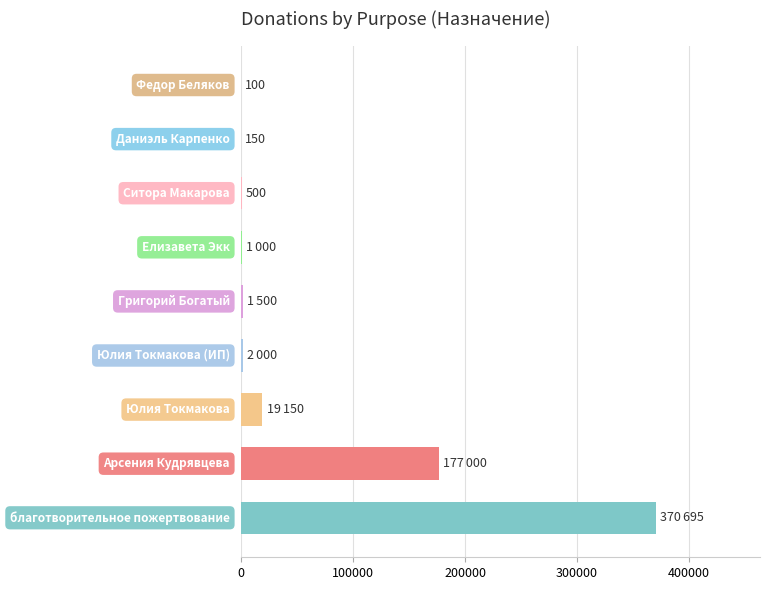

What is the sum of all values?

572095